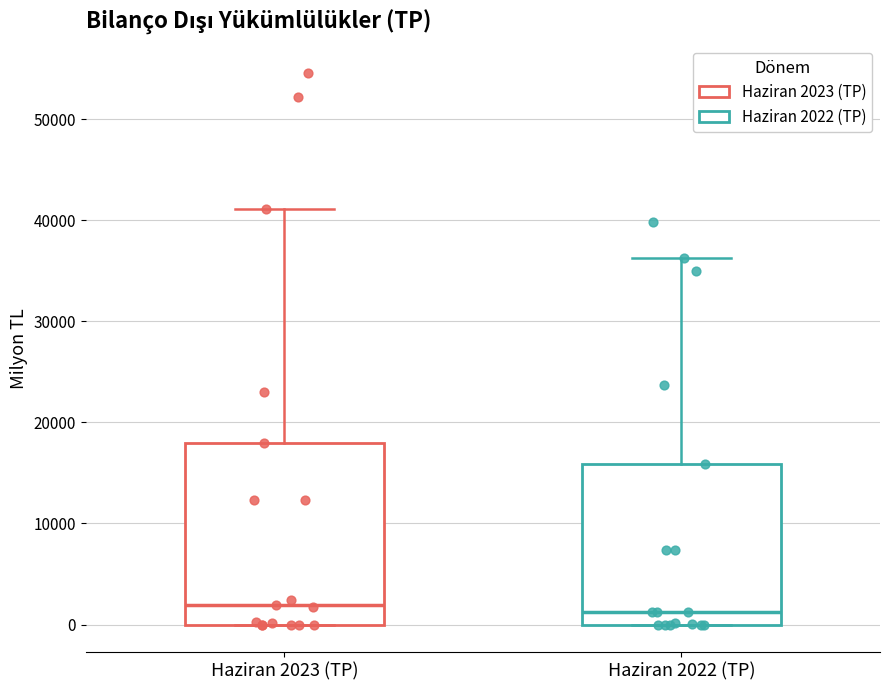

Reading left to right, read every box against the y-axis: the position of its median line, the range the box covers, and the ends of its whiskers. The values are not printed on the chart, so give them approximately, as read against the axis.

Haziran 2023 (TP): median 2000, box 0 to 18000, whiskers 0 to 41000
Haziran 2022 (TP): median 1000, box 0 to 16000, whiskers 0 to 36000